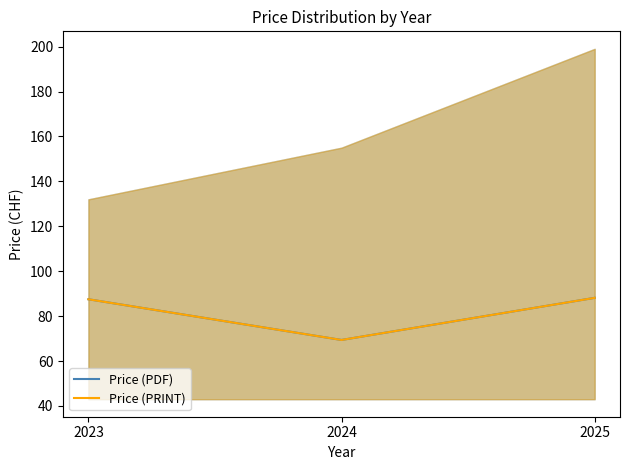

What is the value of the Price (PDF) point at the 2nd from the left?

69.4